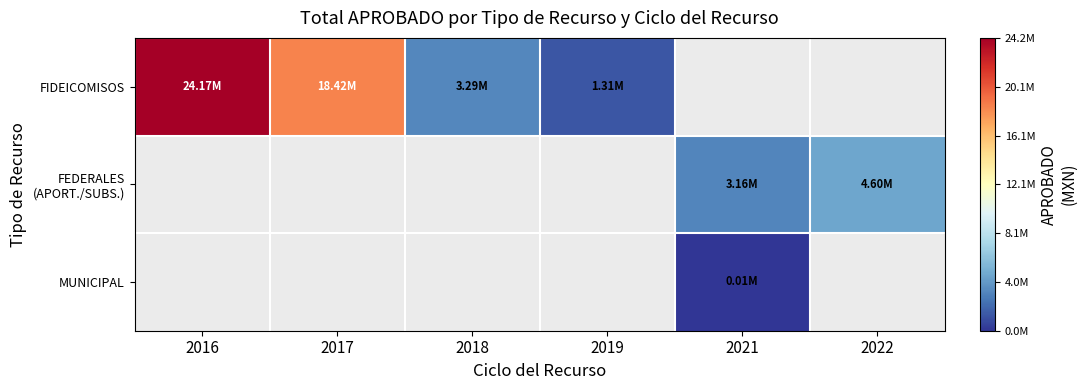

List the series in order of their overall mean, highest first.

FIDEICOMISOS, FEDERALES (APORT./SUBS.), MUNICIPAL